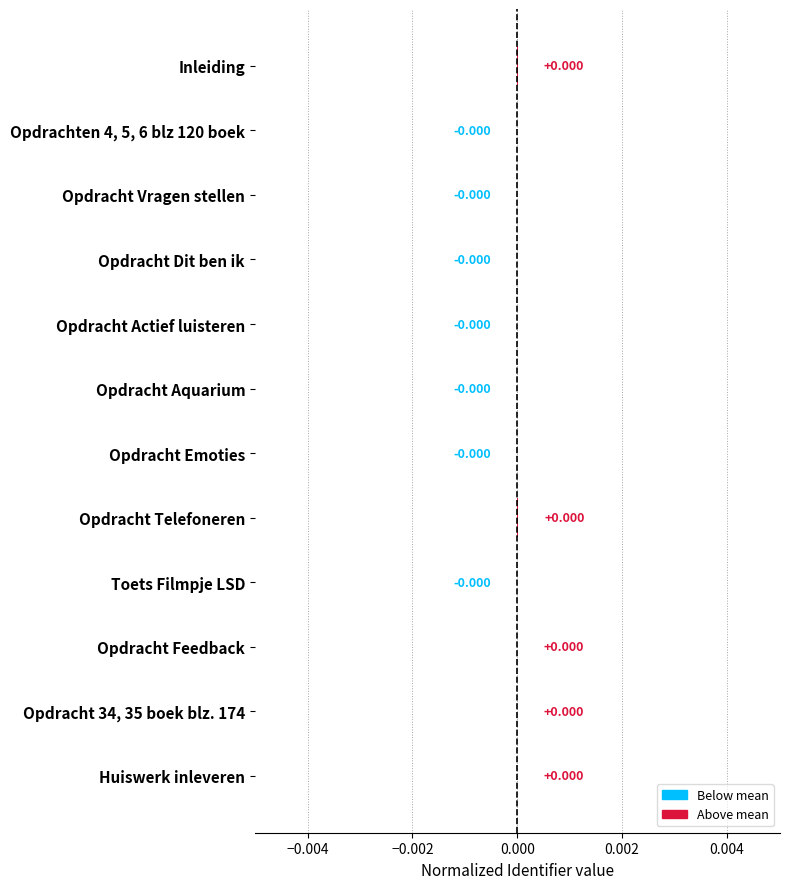

How many series are shown in this chart?

1